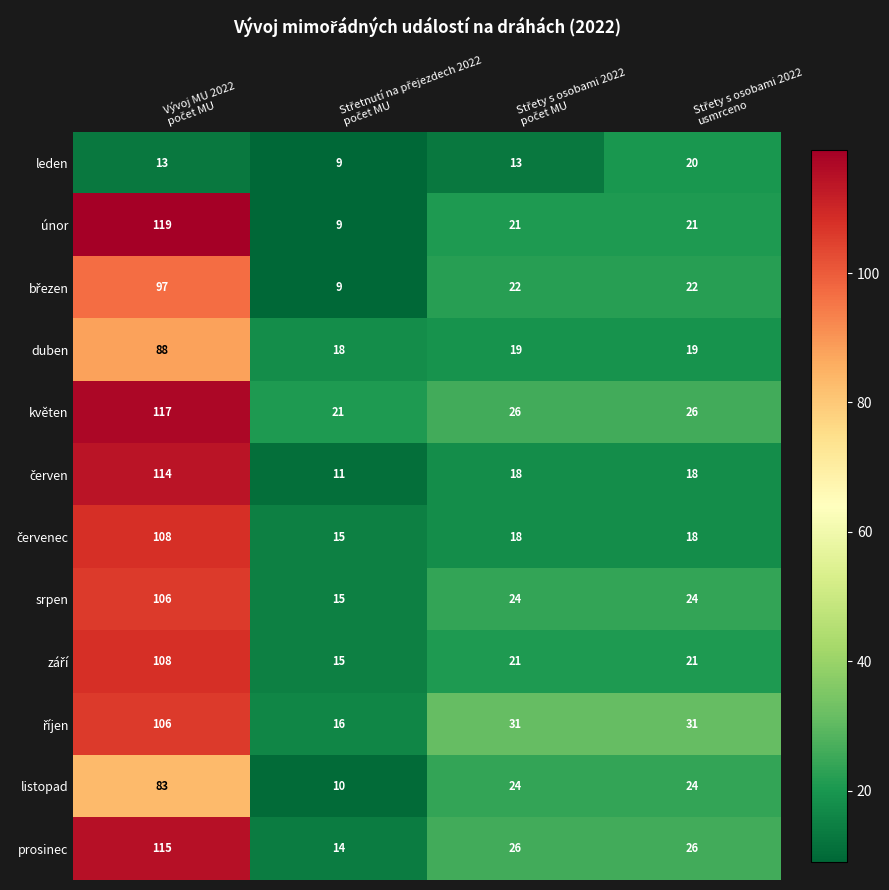

What is the minimum value shown in the chart?

9